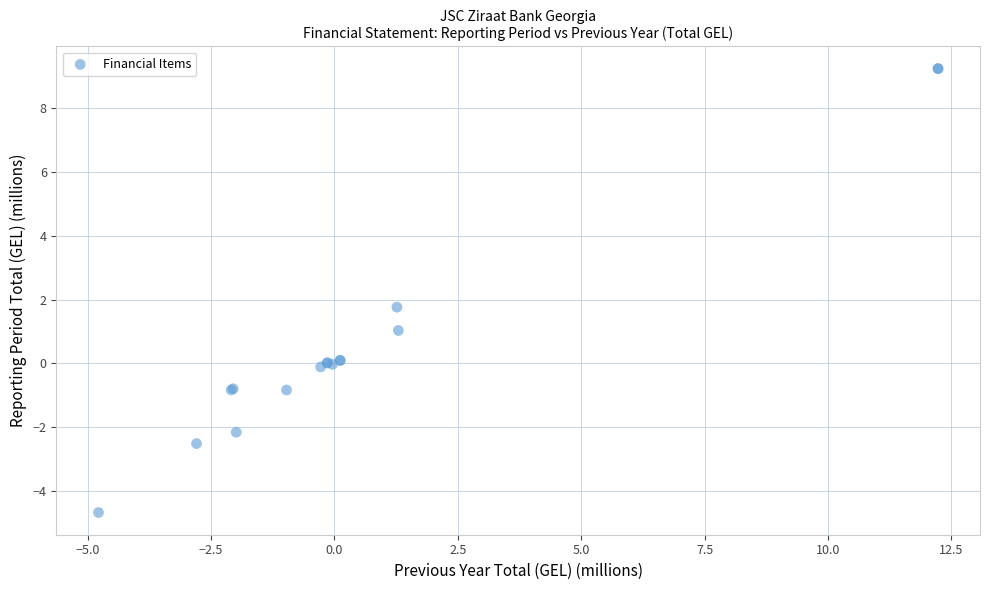

What Y value in the scatter plot is closest to 2?

1.8